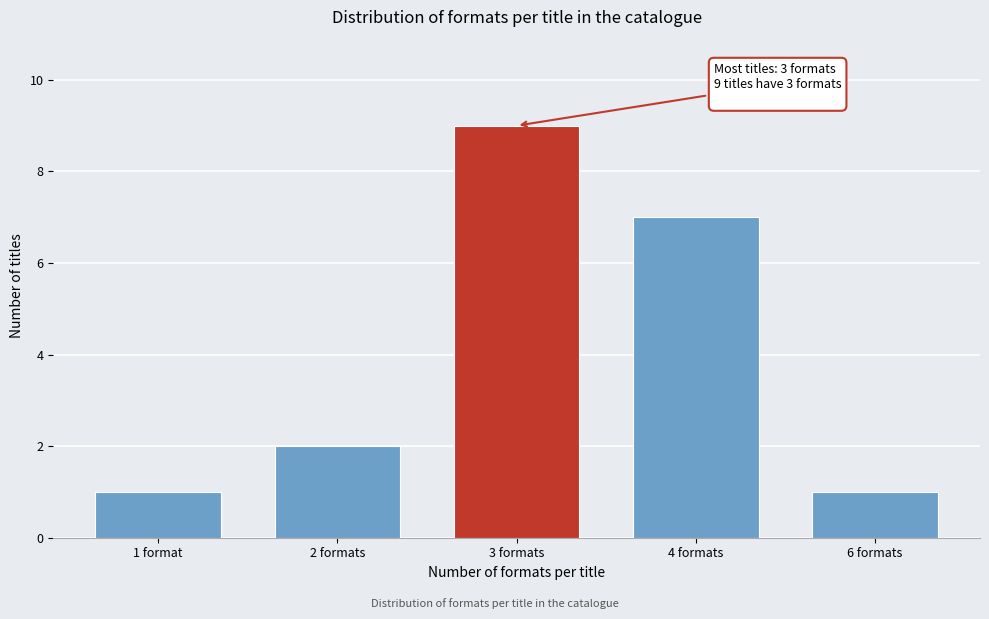

Reading left to right, transcribe all the data shown in this chart.

1	2	9	7	1